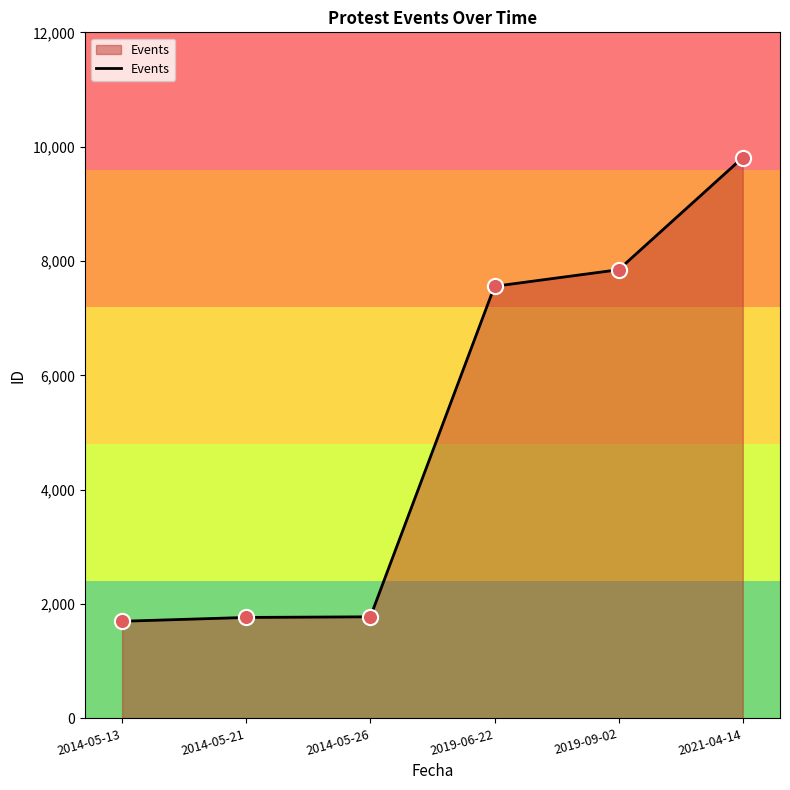

What is the change in value from 2014-05-21 to 2019-06-22?

+5792